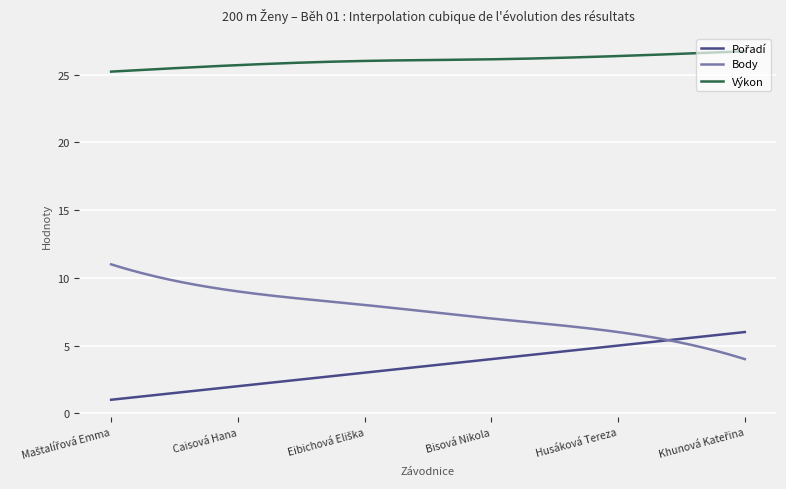

True or false: Body and Výkon cross at least once.

False